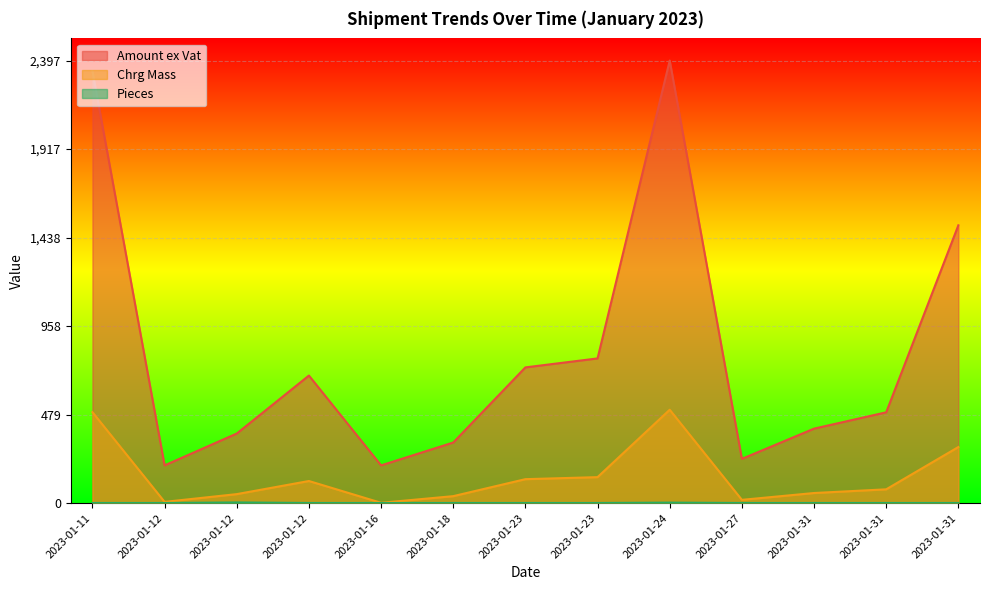

List the series in order of their peak value, highest first.

Amount ex Vat, Chrg Mass, Pieces